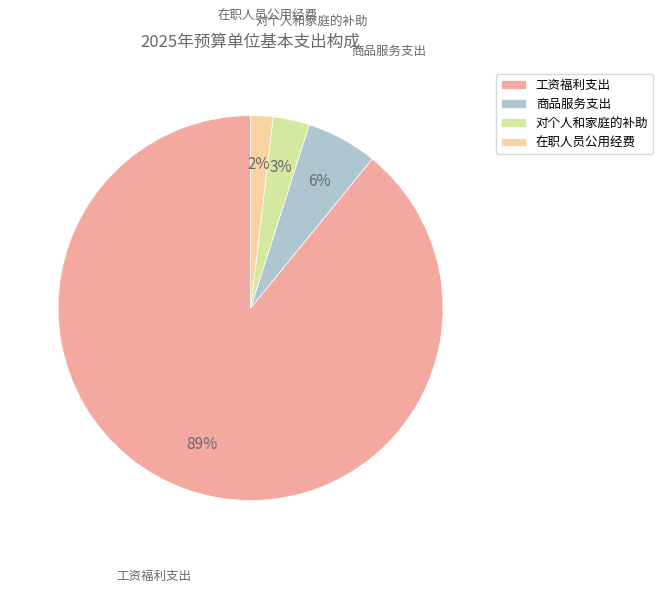

The 对个人和家庭的补助 slice represents 3% of the pie. True or false?

True